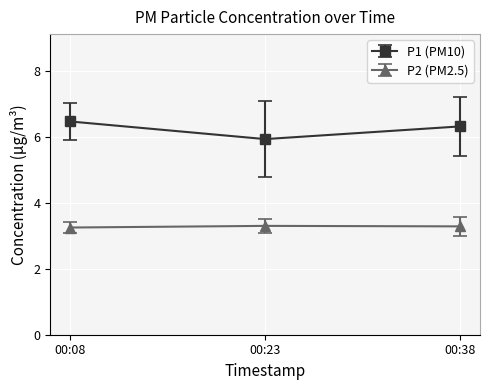

What is the average value of the P2 (PM2.5) series?

3.3